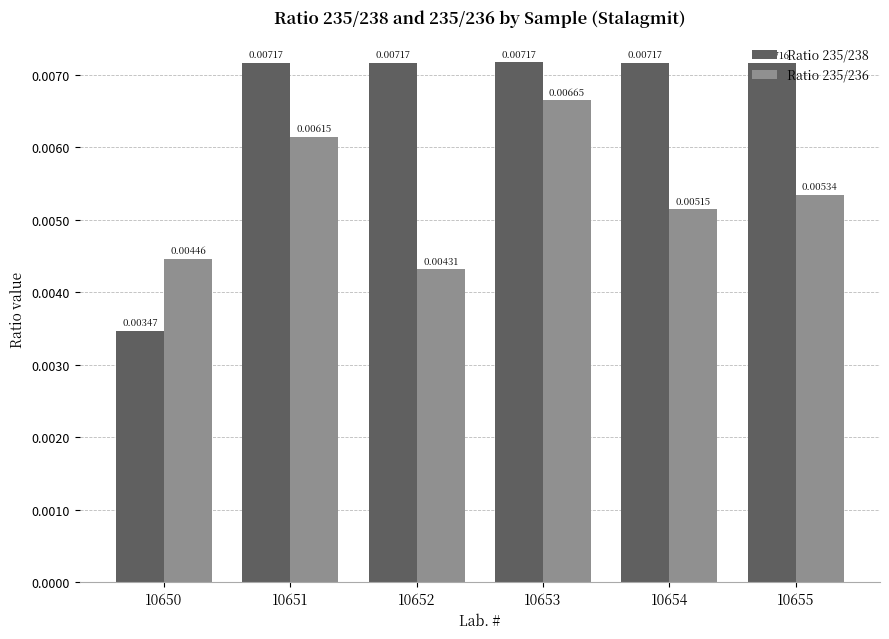

List the series in order of their peak value, lowest first.

Ratio 235/236, Ratio 235/238